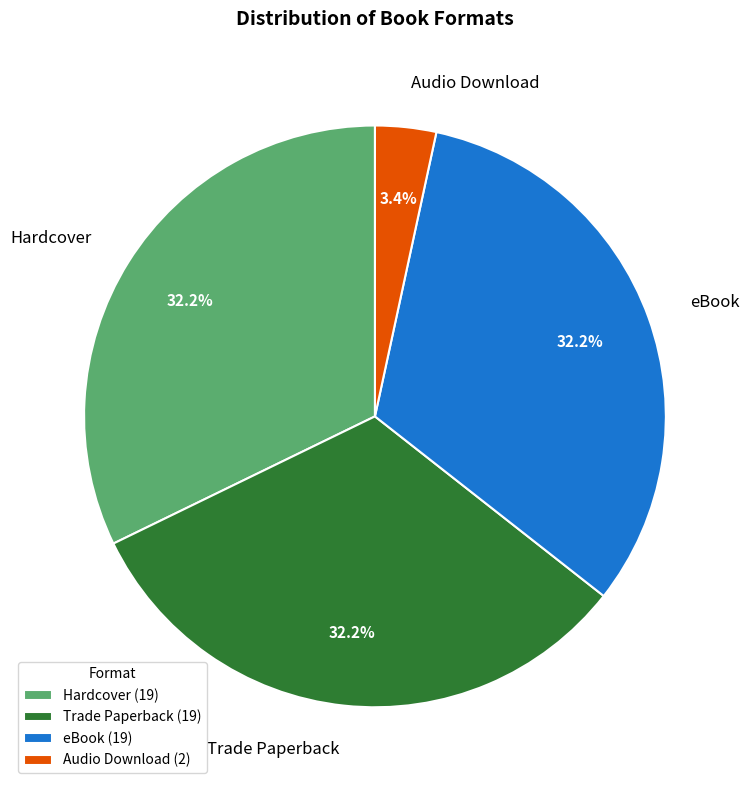

To the nearest percent, what percentage of the pie is eBook?

32%